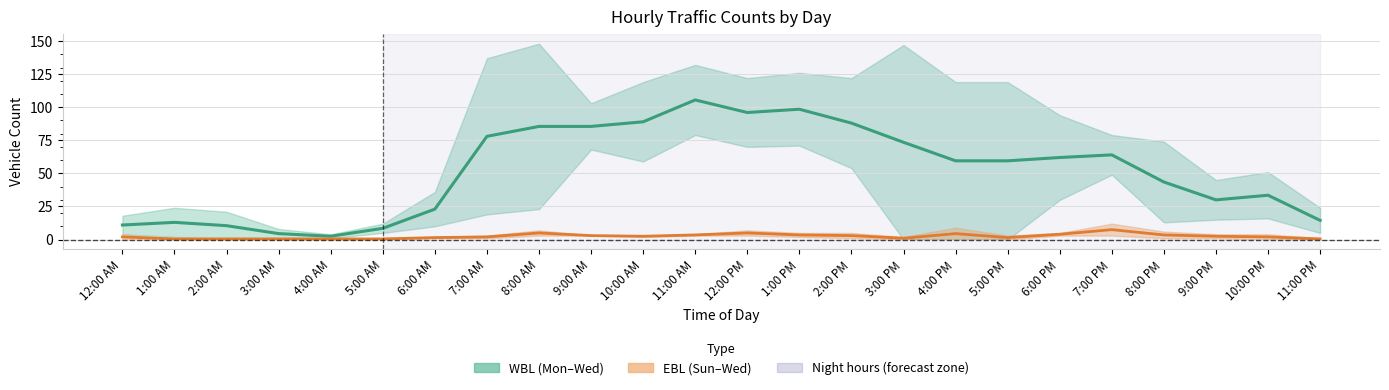

True or false: EBL (Sun–Wed) has a value of 2.0 at 1:00 PM.

False